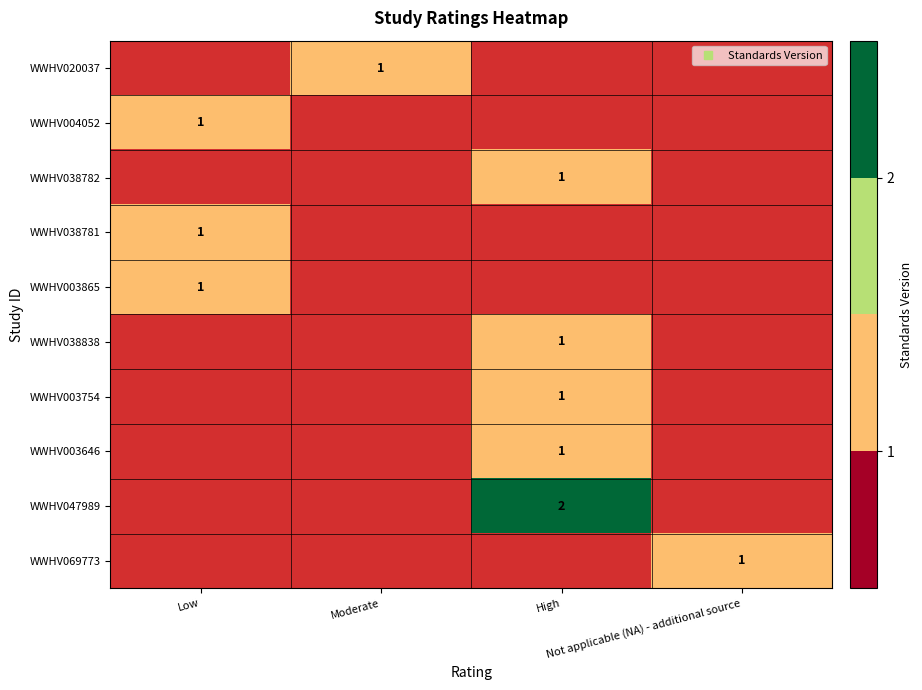

What is the sum of the WWHV003865 values at Not applicable (NA) - additional source and Low?

1